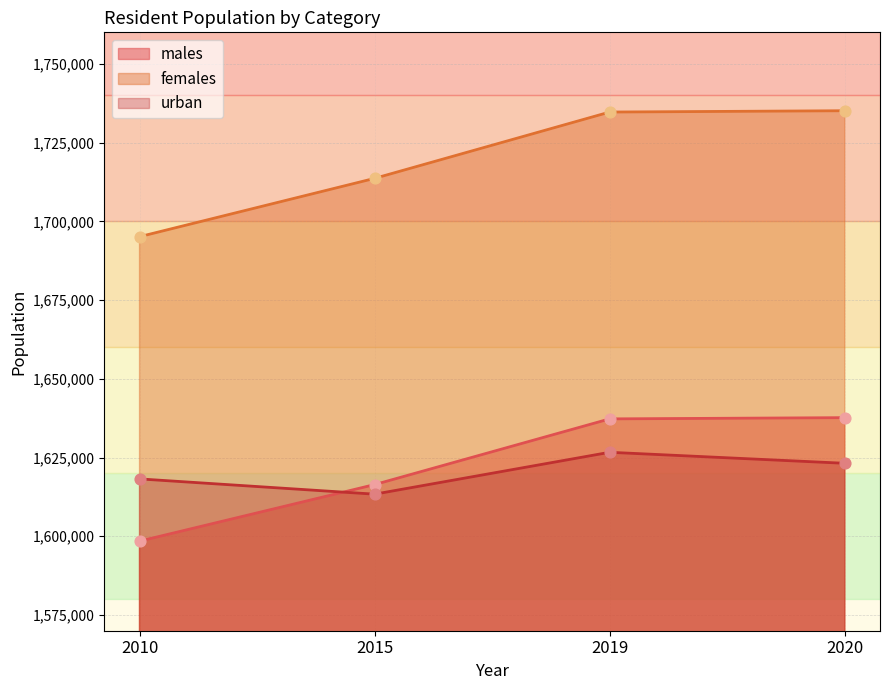

What are all the series names shown in the legend?

males, females, urban